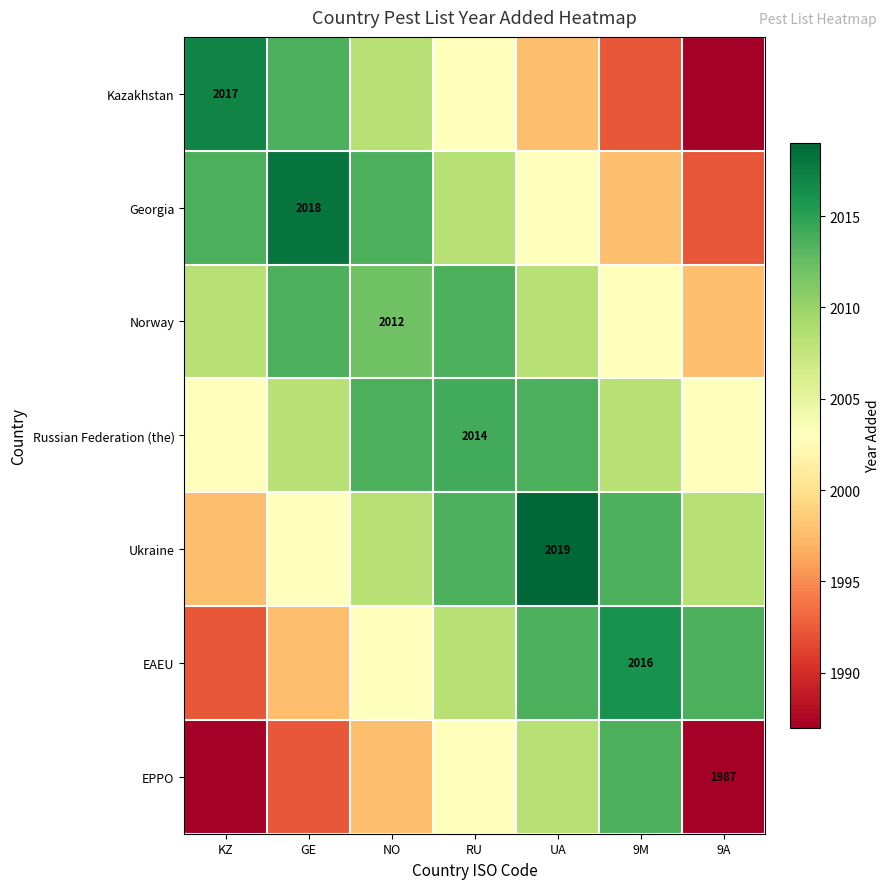

Which has a higher value, GE or NO?

GE